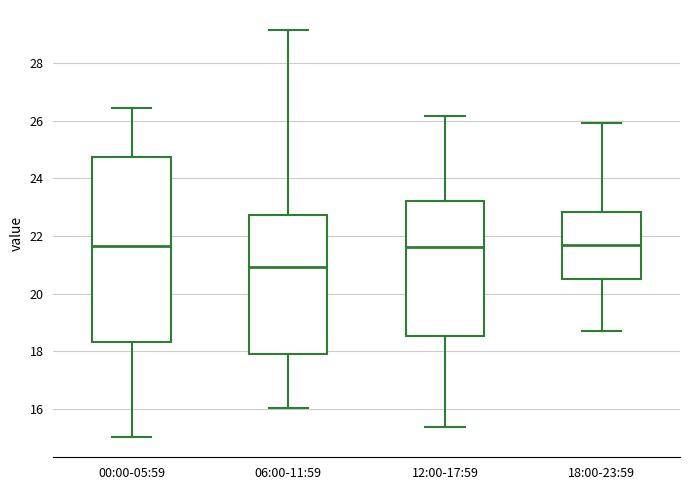

Reading left to right, read every box against the y-axis: the position of its median line, the range the box covers, and the ends of its whiskers. The values are not printed on the chart, so give them approximately, as read against the axis.

00:00-05:59: median 21.6, box 18.4 to 24.8, whiskers 15.0 to 26.4
06:00-11:59: median 21.0, box 18.0 to 22.8, whiskers 16.0 to 29.2
12:00-17:59: median 21.6, box 18.6 to 23.2, whiskers 15.4 to 26.2
18:00-23:59: median 21.6, box 20.6 to 22.8, whiskers 18.8 to 26.0